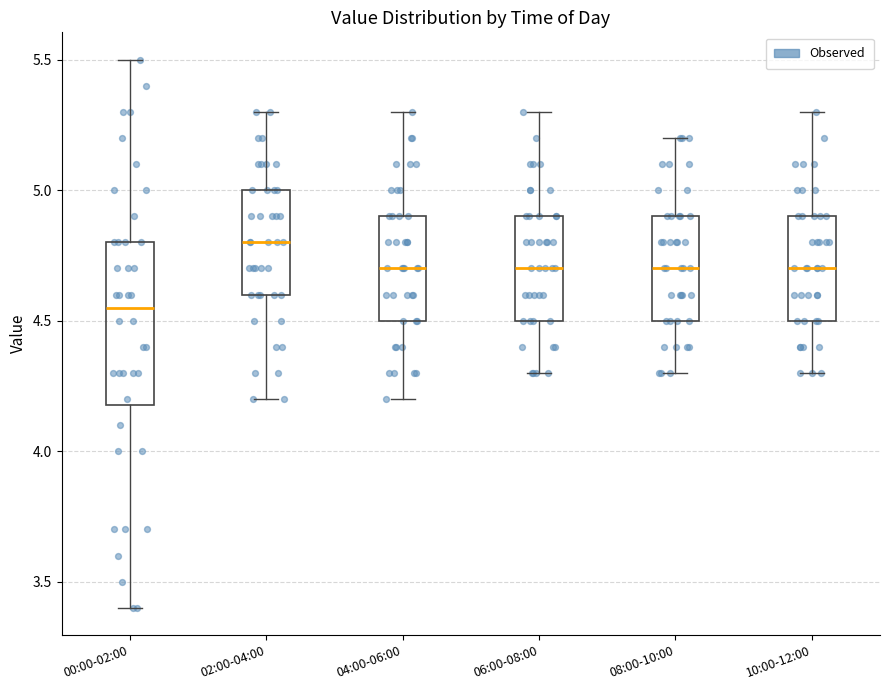

Reading left to right, read every box against the y-axis: the position of its median line, the range the box covers, and the ends of its whiskers. The values are not printed on the chart, so give them approximately, as read against the axis.

00:00-02:00: median 4.55, box 4.20 to 4.80, whiskers 3.40 to 5.50
02:00-04:00: median 4.80, box 4.60 to 5.00, whiskers 4.20 to 5.30
04:00-06:00: median 4.70, box 4.50 to 4.90, whiskers 4.20 to 5.30
06:00-08:00: median 4.70, box 4.50 to 4.90, whiskers 4.30 to 5.30
08:00-10:00: median 4.70, box 4.50 to 4.90, whiskers 4.30 to 5.20
10:00-12:00: median 4.70, box 4.50 to 4.90, whiskers 4.30 to 5.30